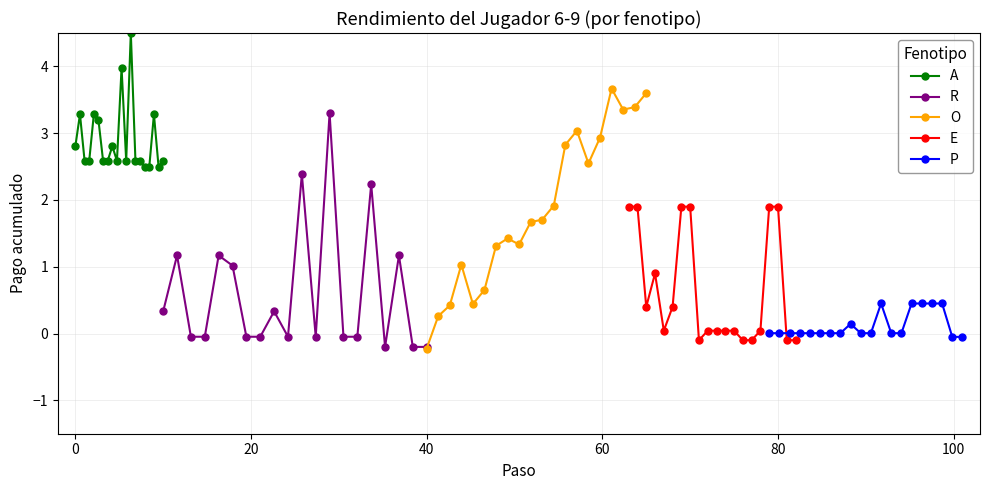

List the series in order of their peak value, lowest first.

P, E, R, O, A